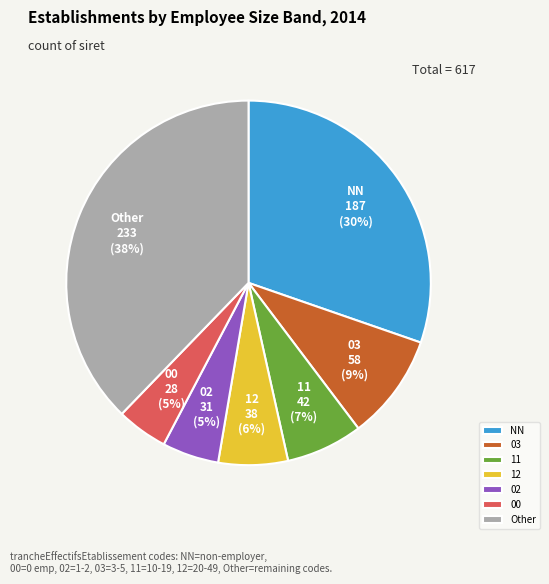

The NN slice represents 23% of the pie. True or false?

False